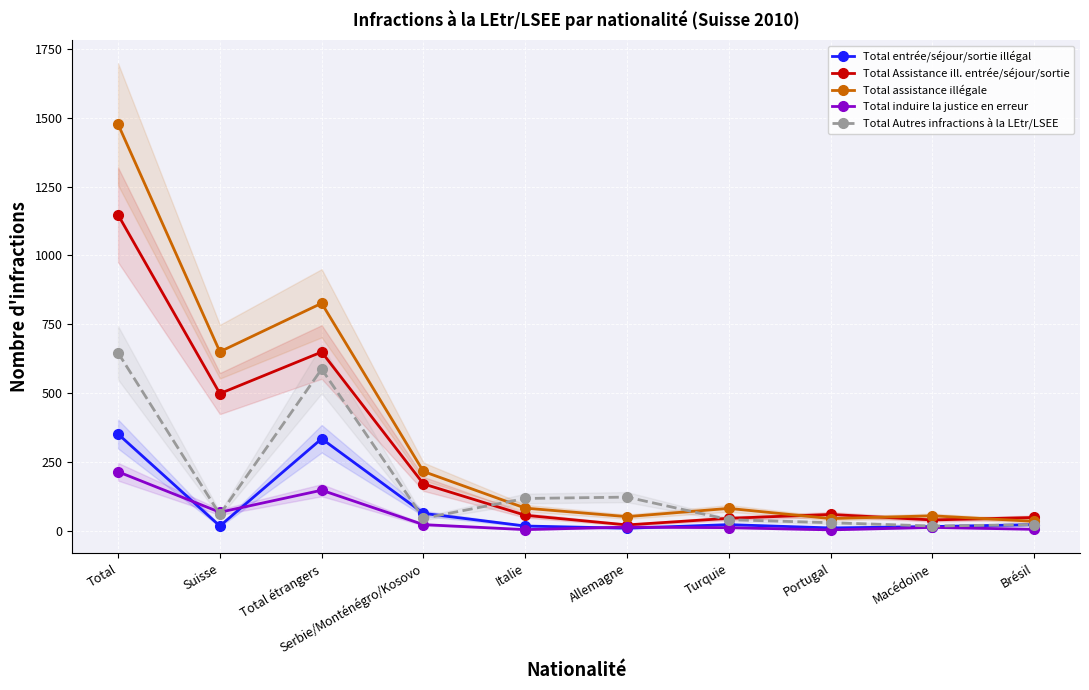

What is the sum of all Total Assistance ill. entrée/séjour/sortie values?

2732